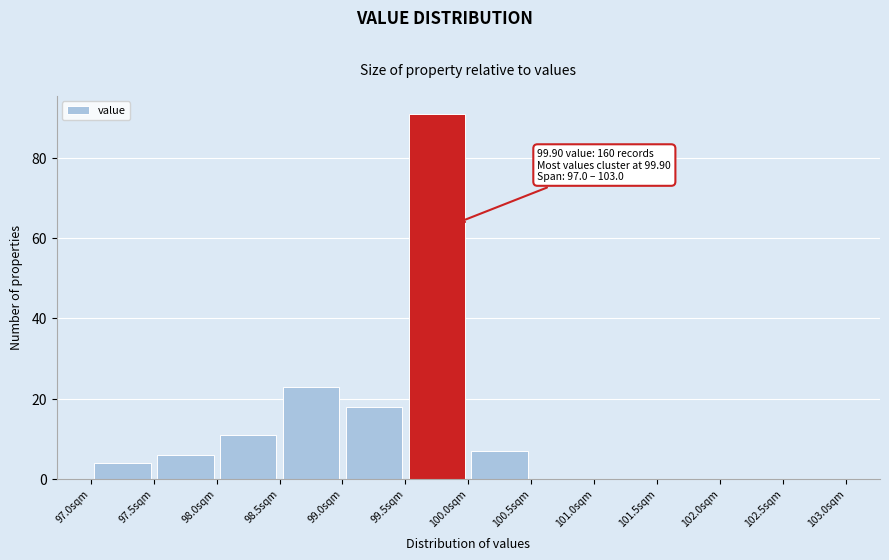

Over which range of the x-axis is the bar tallest?

99.5 to 100.0